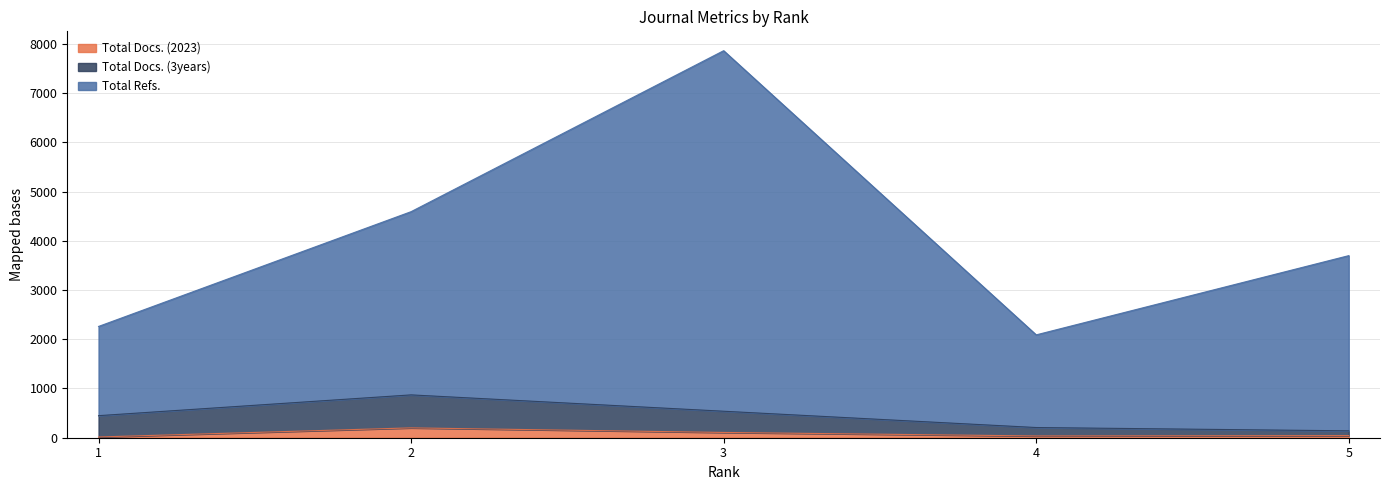

Rank the series by their maximum value, from lowest to highest.

Total Docs. (2023), Total Docs. (3years), Total Refs.